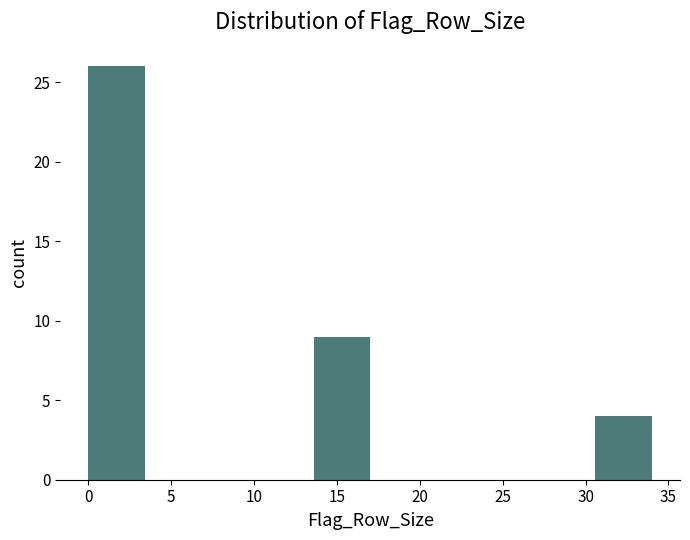

Reading left to right, list every bar in this chart as the range it spans on the x-axis followed by its height. Neither the bar edges nor the heights are printed on the chart, so give them approximately, as read against the axes.

0.0 to 3.4: 26
3.4 to 6.8: 0
6.8 to 10.2: 0
10.2 to 13.6: 0
13.6 to 17.0: 9
17.0 to 20.4: 0
20.4 to 23.8: 0
23.8 to 27.2: 0
27.2 to 30.6: 0
30.6 to 34.0: 4